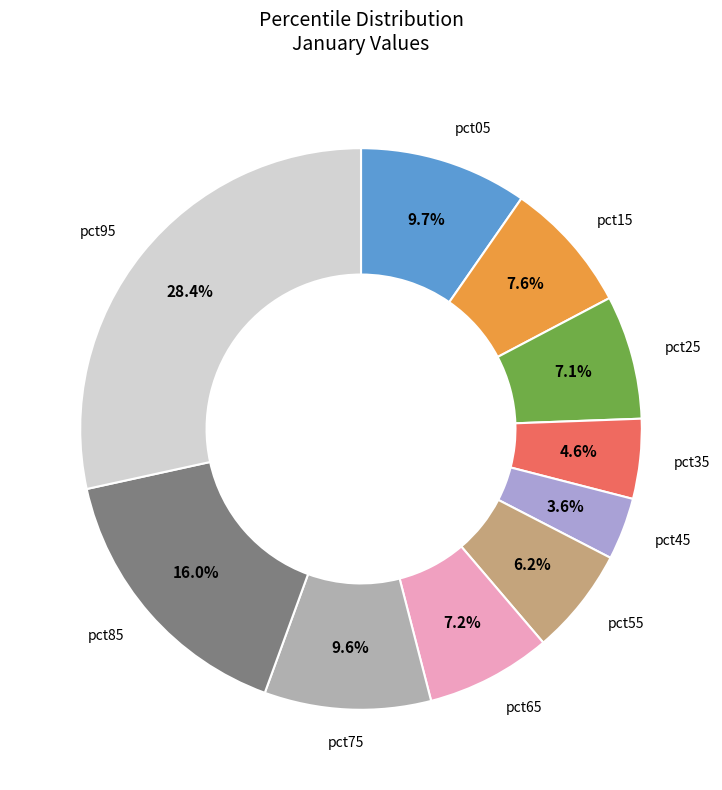

To the nearest percent, what is the difference between the largest and smallest slice percentages?

25%